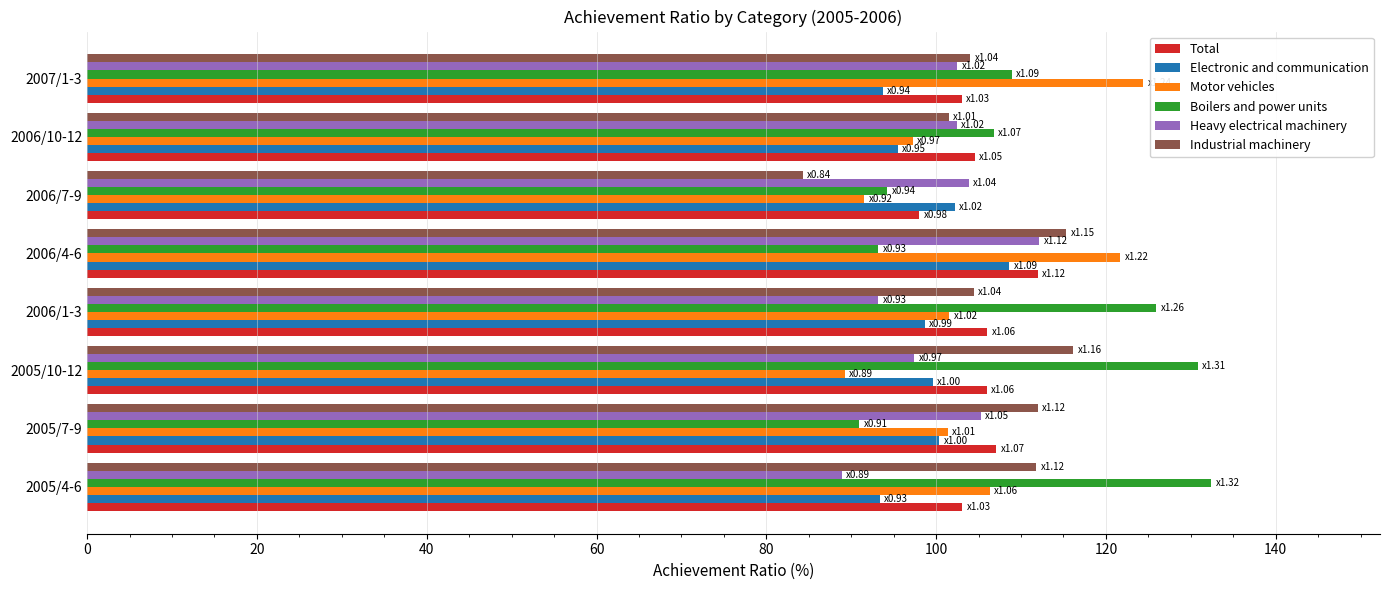

What is the smallest value displayed?

84.3